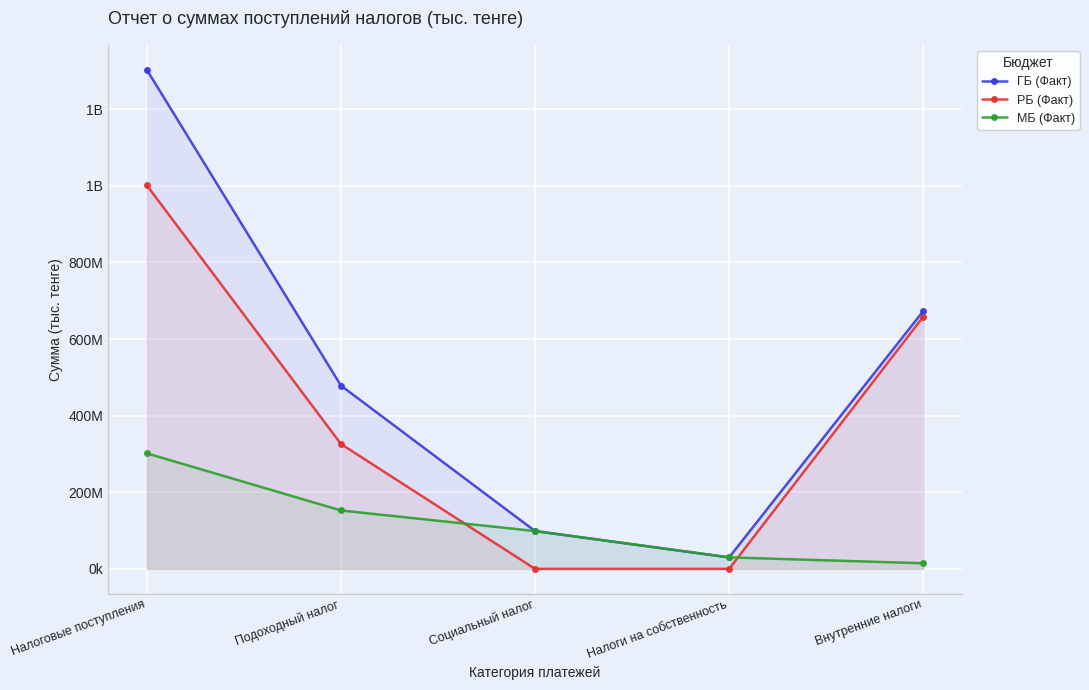

Reading right to left, list all the values displayed in this chart.

ГБ (Факт): 672.9	29.9	98.7	478.4	1302.9
РБ (Факт): 658.3	0.0	0.0	326.0	1001.3
МБ (Факт): 14.7	29.9	98.7	152.4	301.6